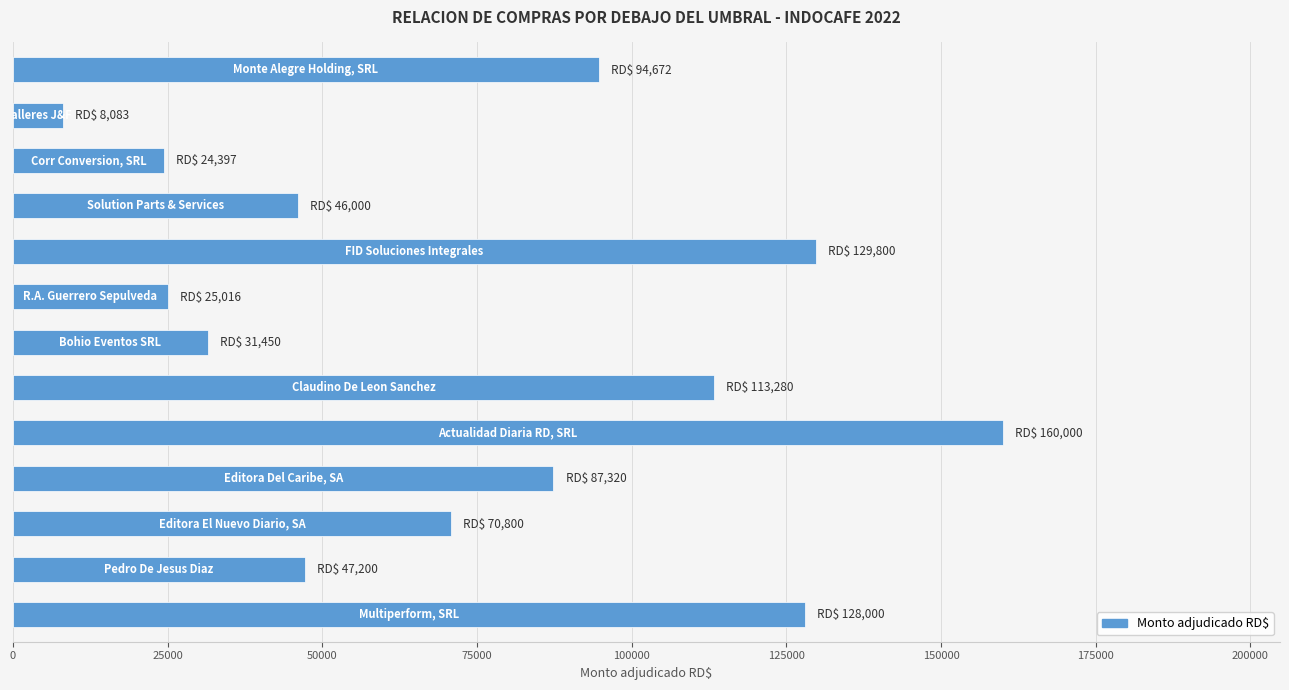

What is the maximum value shown in the chart?

160000.0